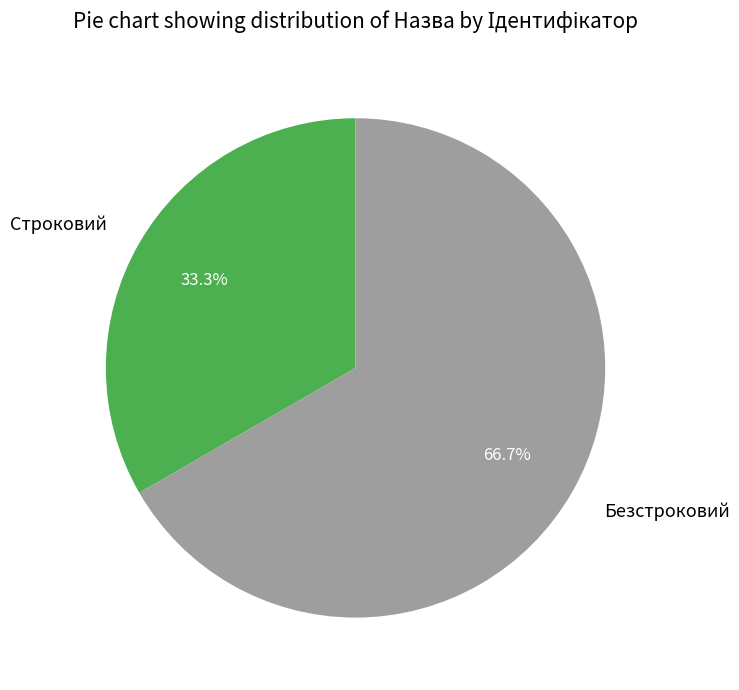

Which category has the biggest portion of the pie?

Безстроковий